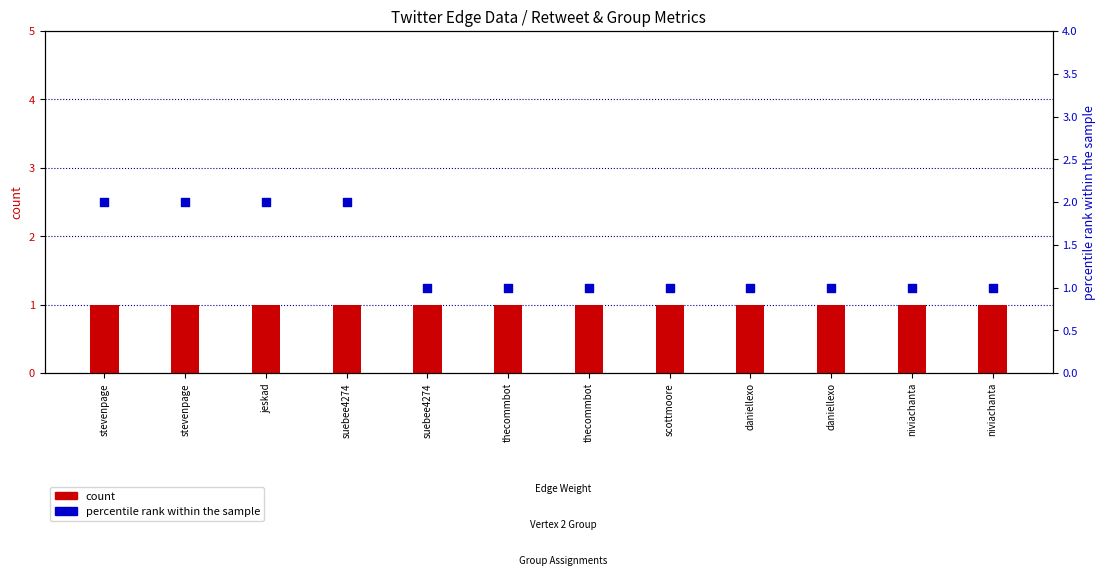

Which series contains the lowest Y value?

count